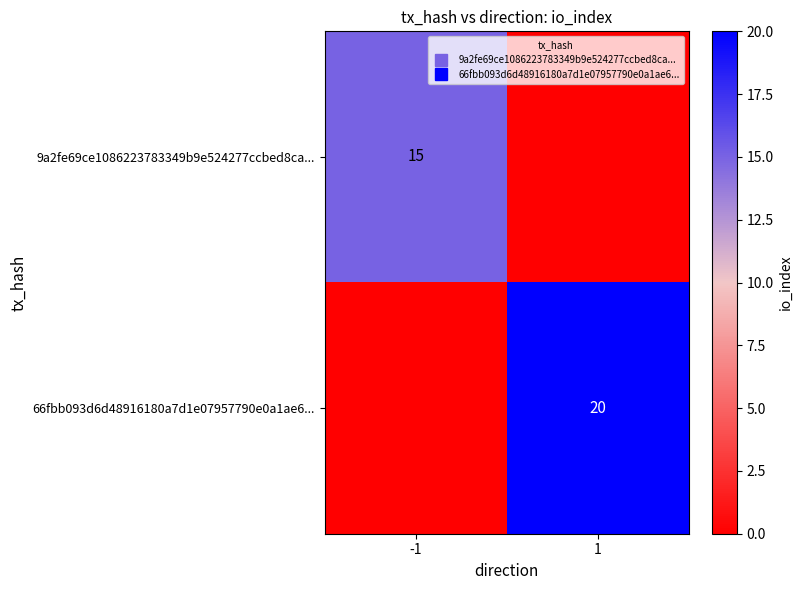

Is it true that 9a2fe69ce1086223783349b9e524277ccbed8ca... equals -10 at 1?

False